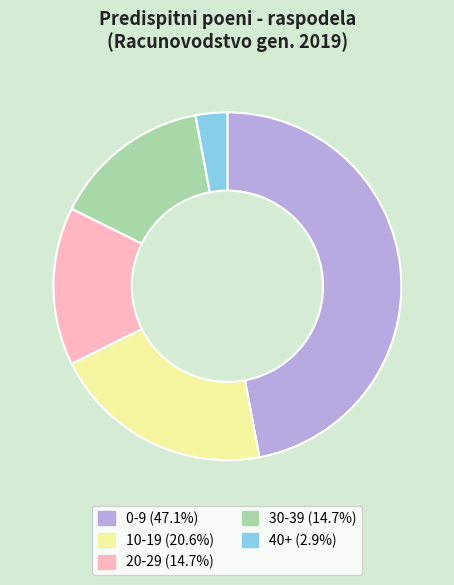

Approximately how many times larger is the value at 20-29 (14.7%) compared to 0-9 (47.1%)?

0.3